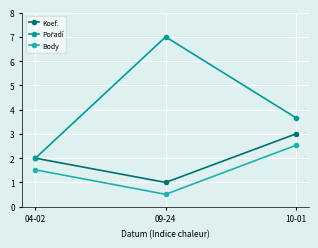

List the labels in order of Koef. value, largest first.

10-01, 04-02, 09-24